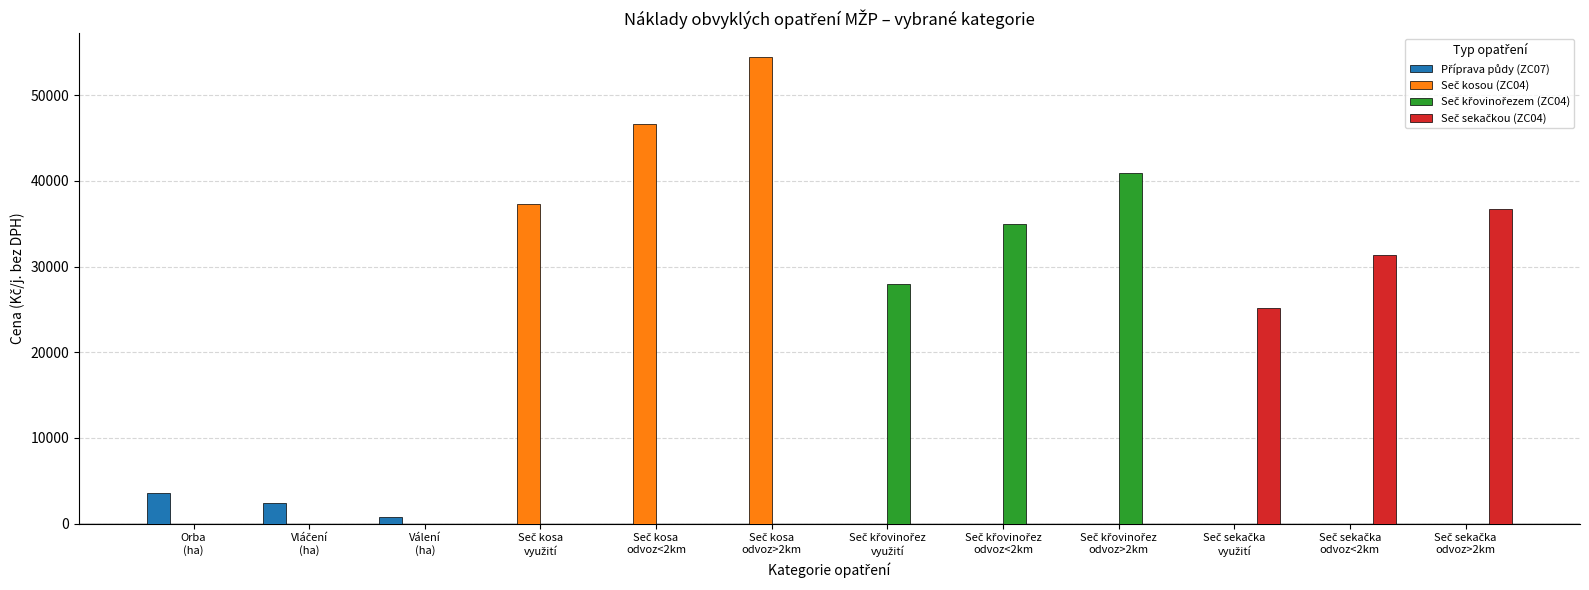

What is the maximum value shown in the chart?

54522.0